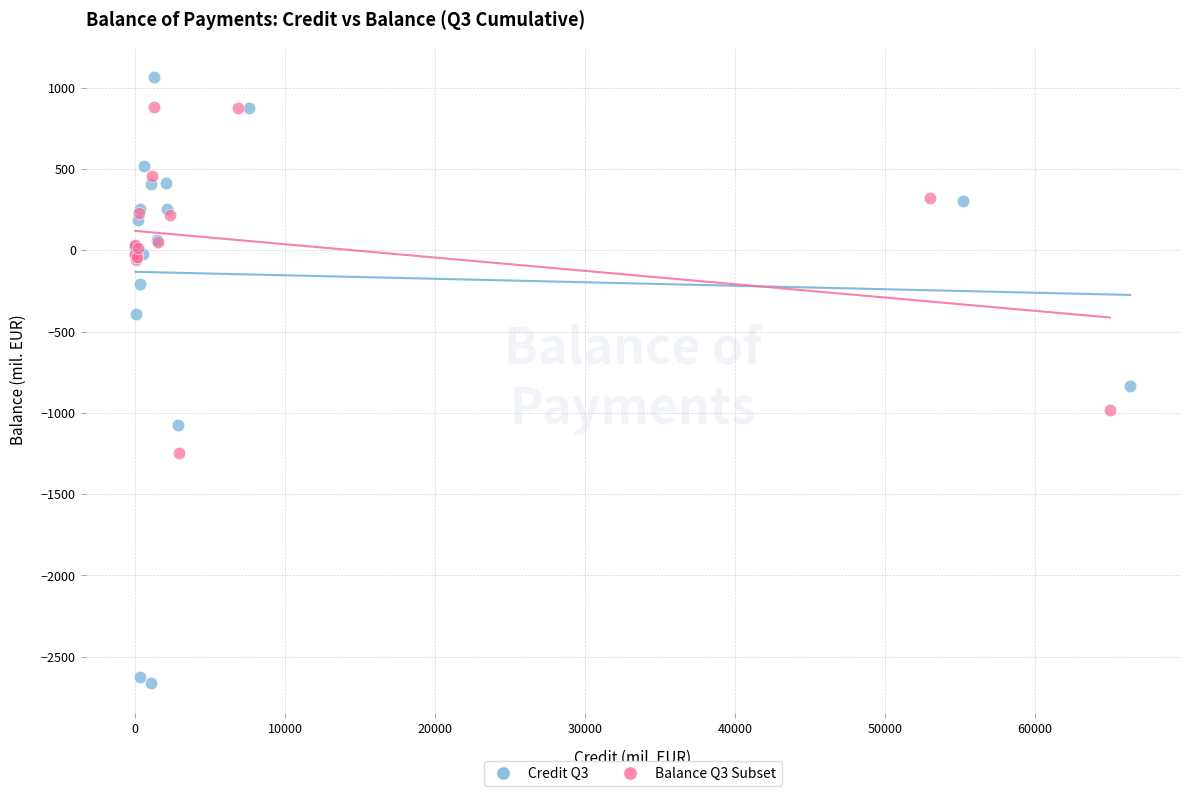

Which series contains the lowest Y value?

Credit Q3